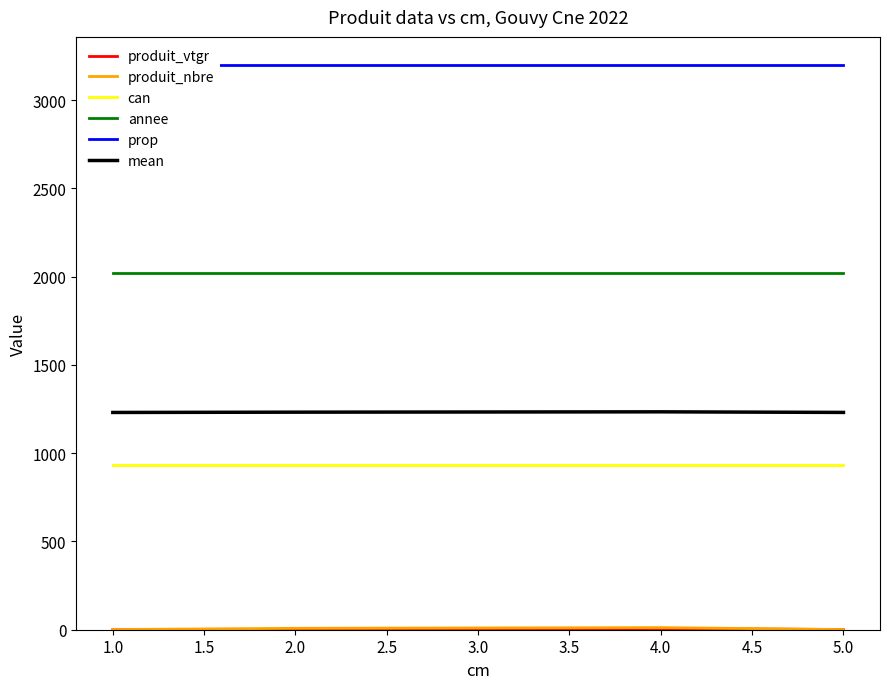

What is the sum of all mean values?

4929.4